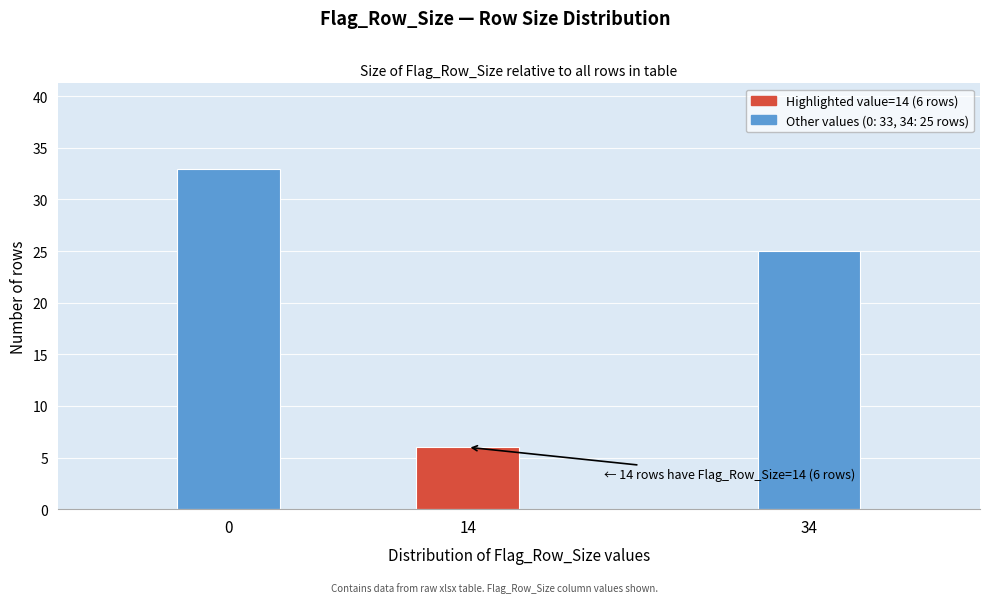

Reading left to right, transcribe all the data shown in this chart.

0=33	14=6	34=25